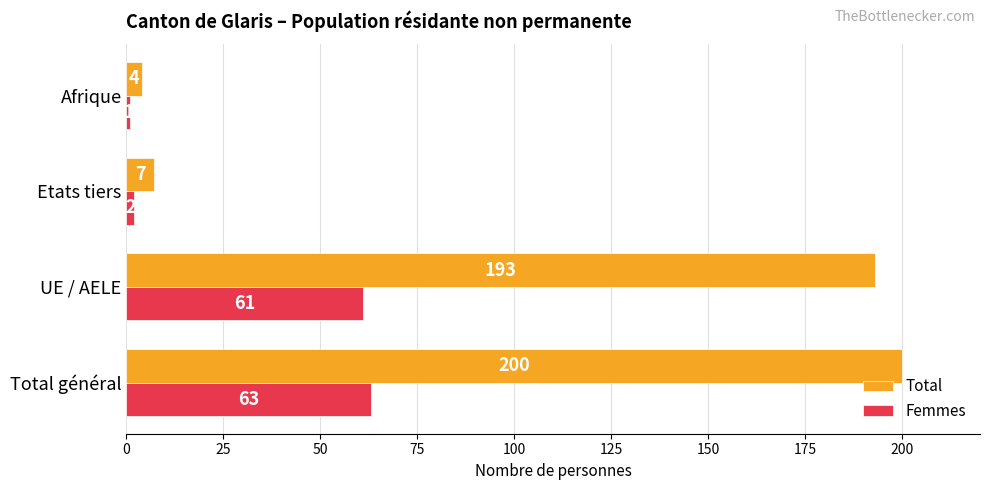

At which label is Total closest to 102?

UE / AELE